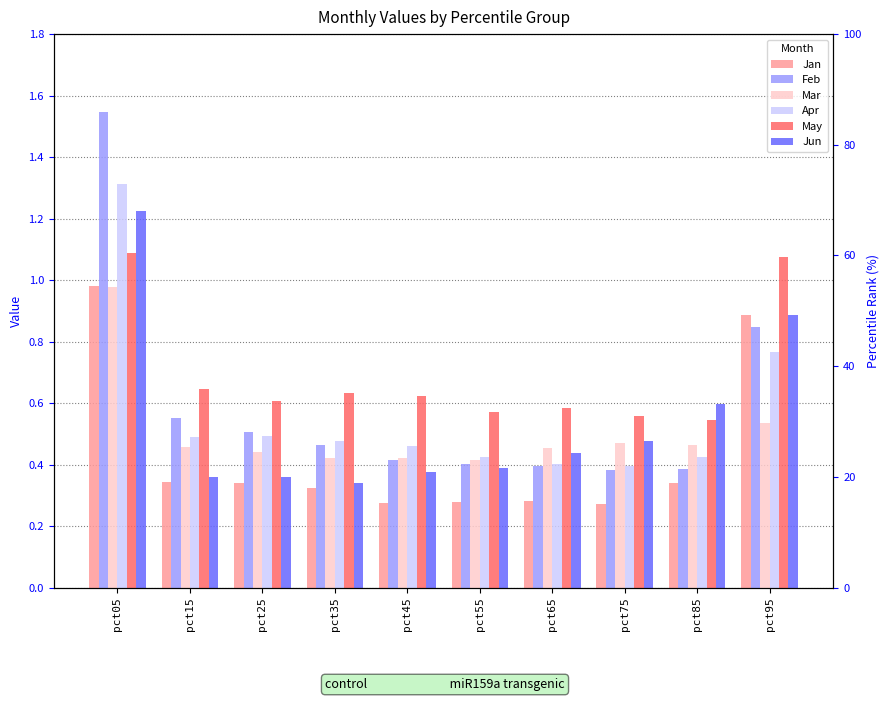

The Jun series shows 0.1 at pct25. True or false?

False